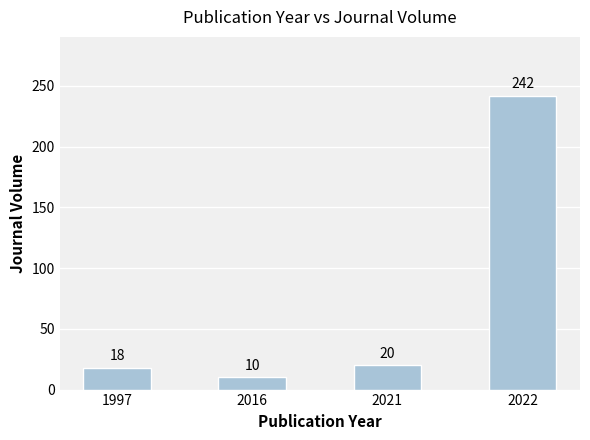

Reading left to right, transcribe all the data shown in this chart.

1997=18	2016=10	2021=20	2022=242